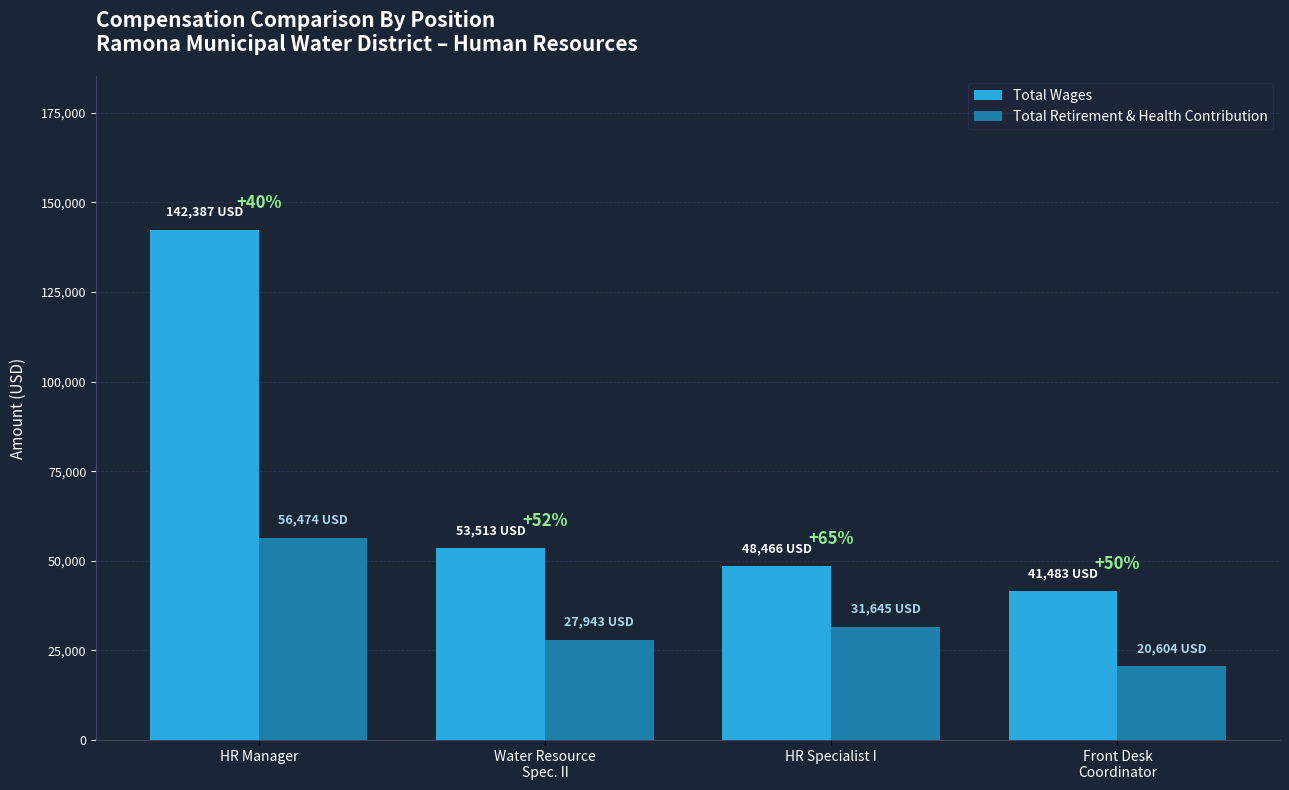

What are all the series names shown in the legend?

Total Wages, Total Retirement & Health Contribution